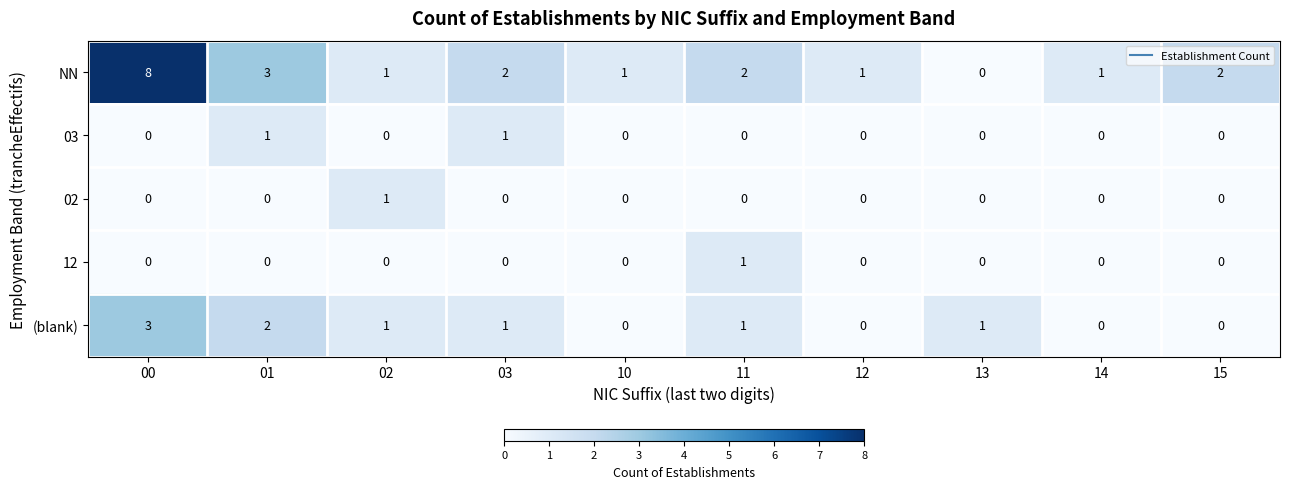

What is the sum of the NN values at 00 and 12?

9